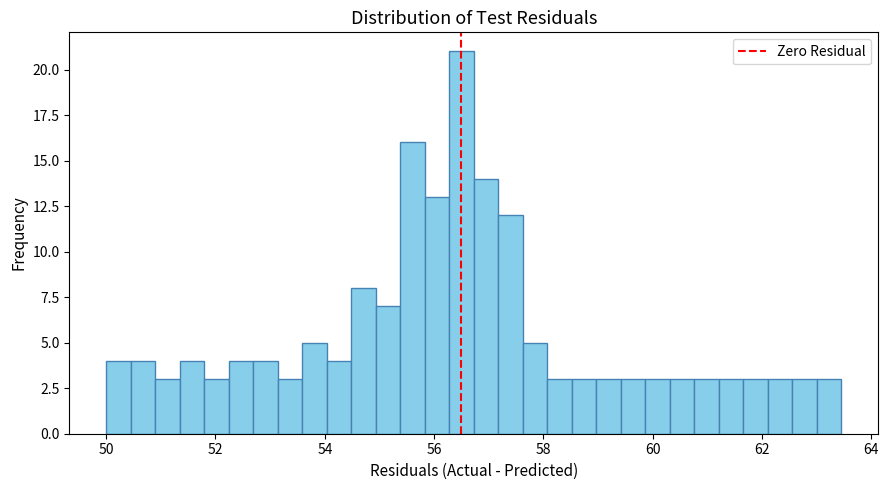

Read against the x-axis, roughly where is the centre of the tallest bar?

56.6